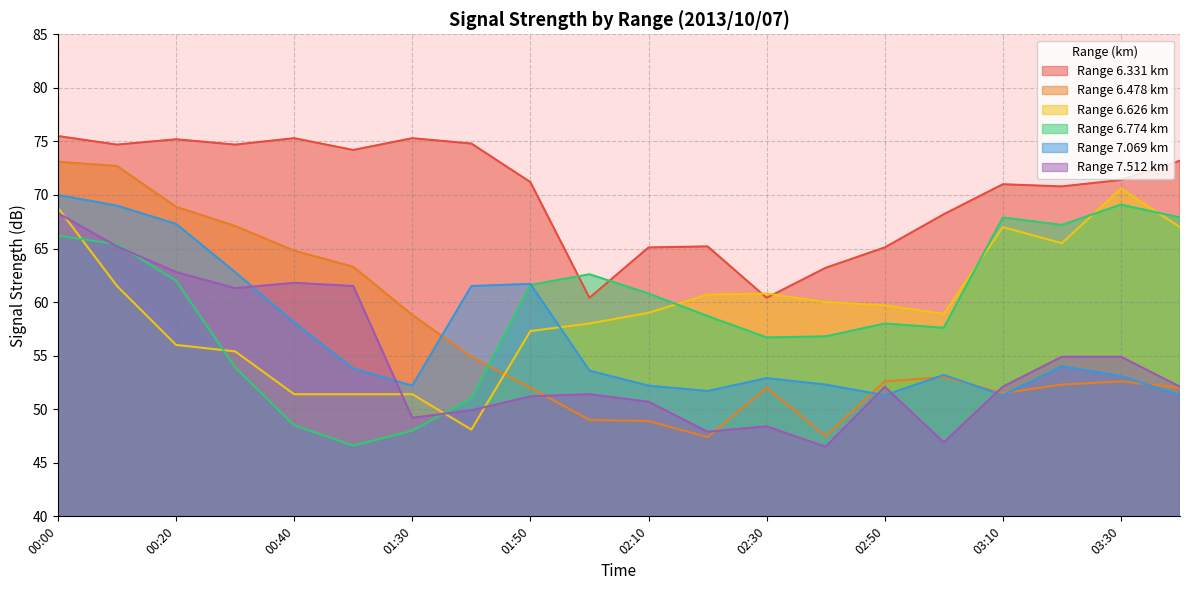

The value of 6.626 at 00:50 is 68.0. True or false?

False